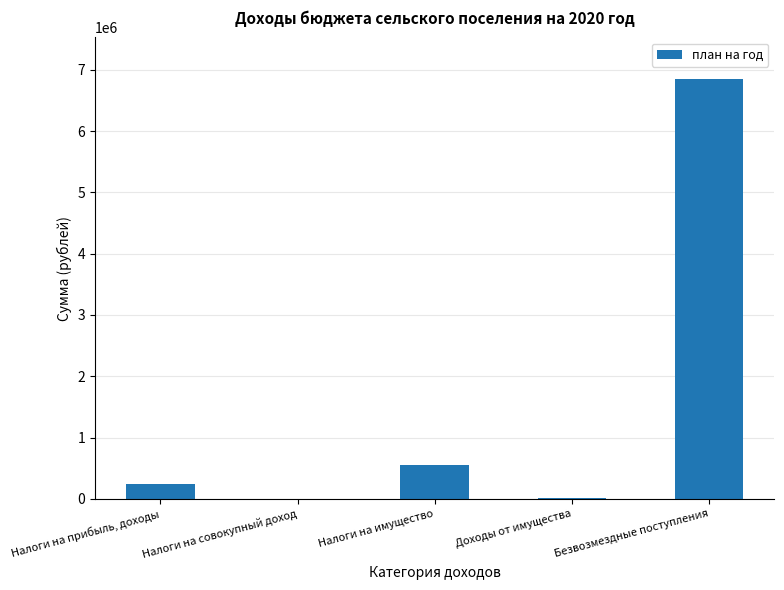

What is the sum of all values?

7645342